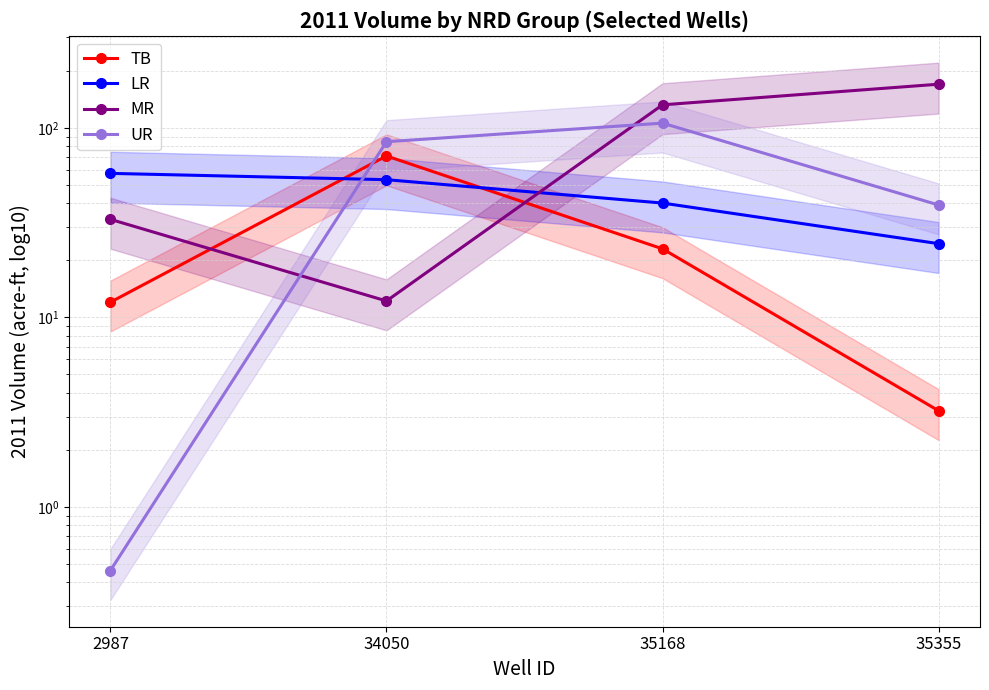

At 35355, list the series in order from smallest to largest.

TB, LR, UR, MR